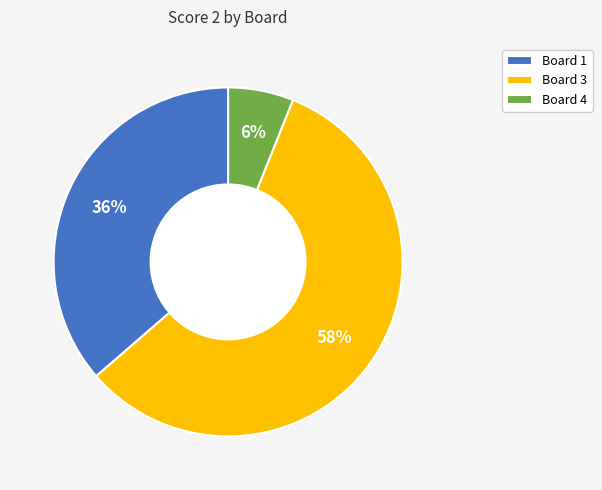

Is it true that Board 4 is 6% of the pie?

True